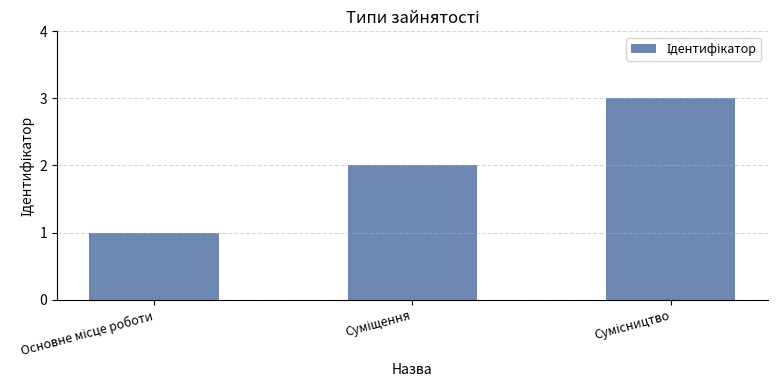

What is the smallest value displayed?

1